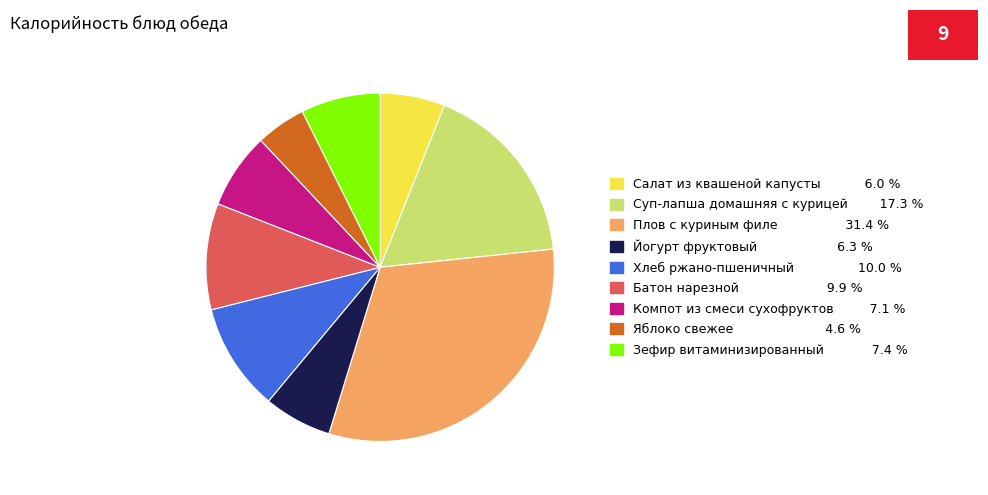

True or false: Хлеб ржано-пшеничный accounts for 1% of the total.

False